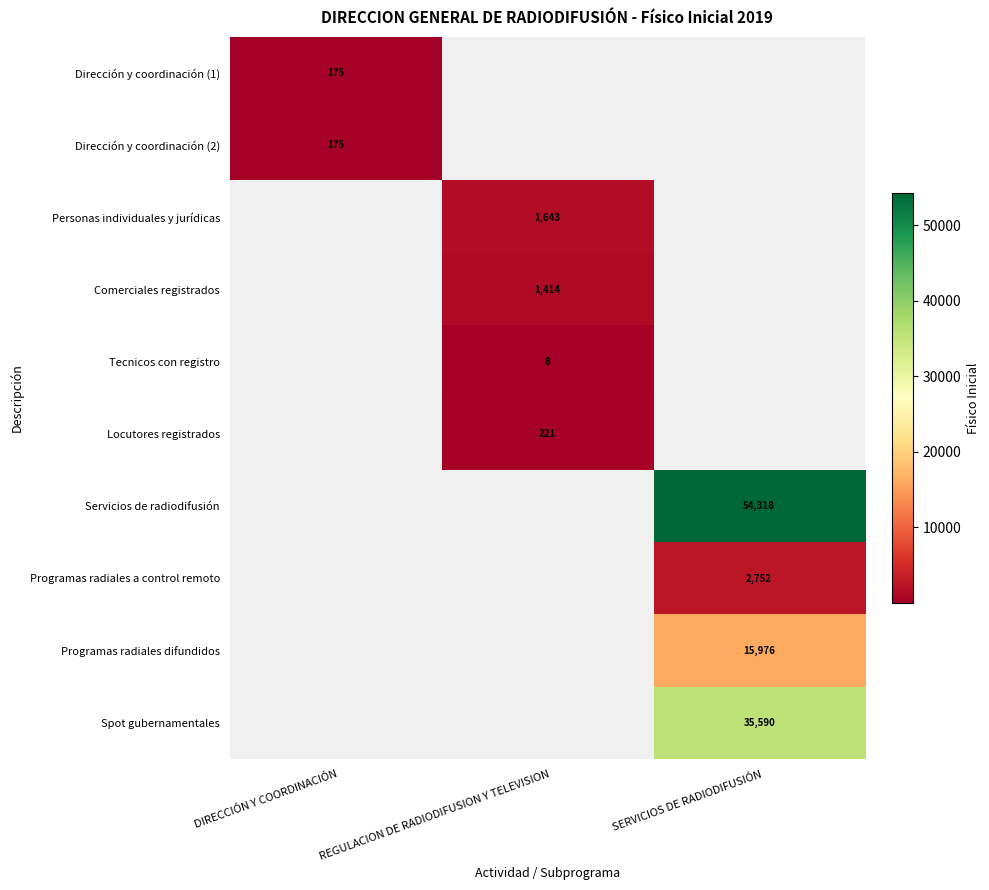

At how many categories does at least one series exceed 26685?

1